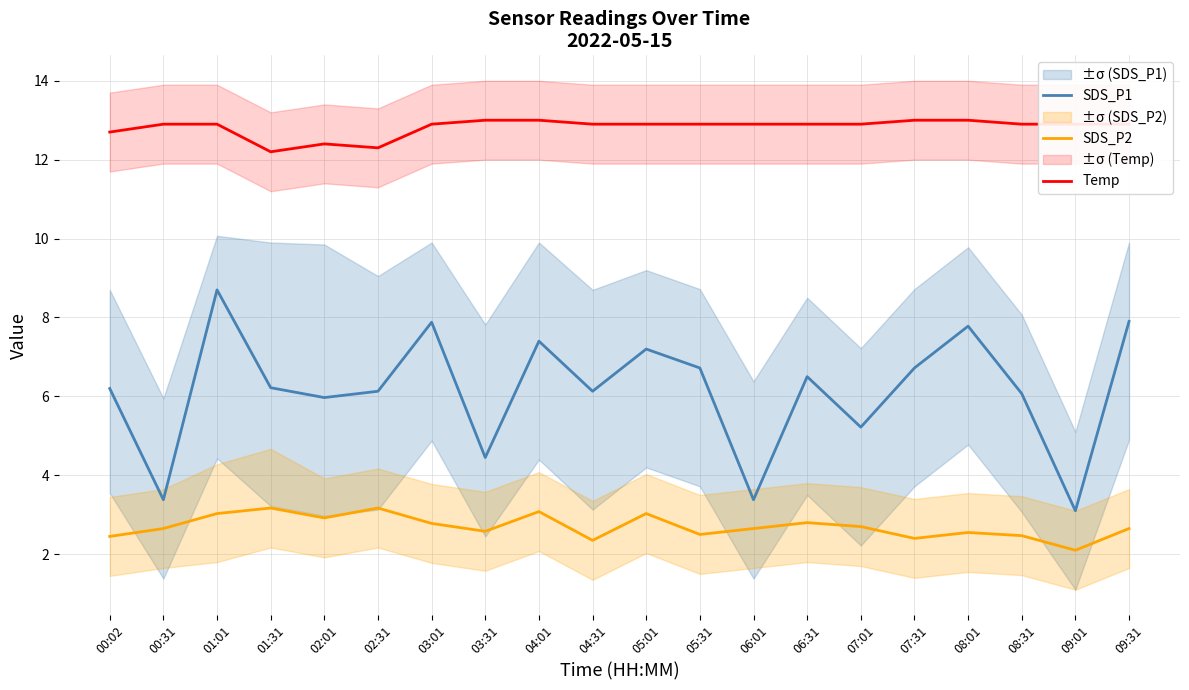

How many lines are shown in the chart?

3